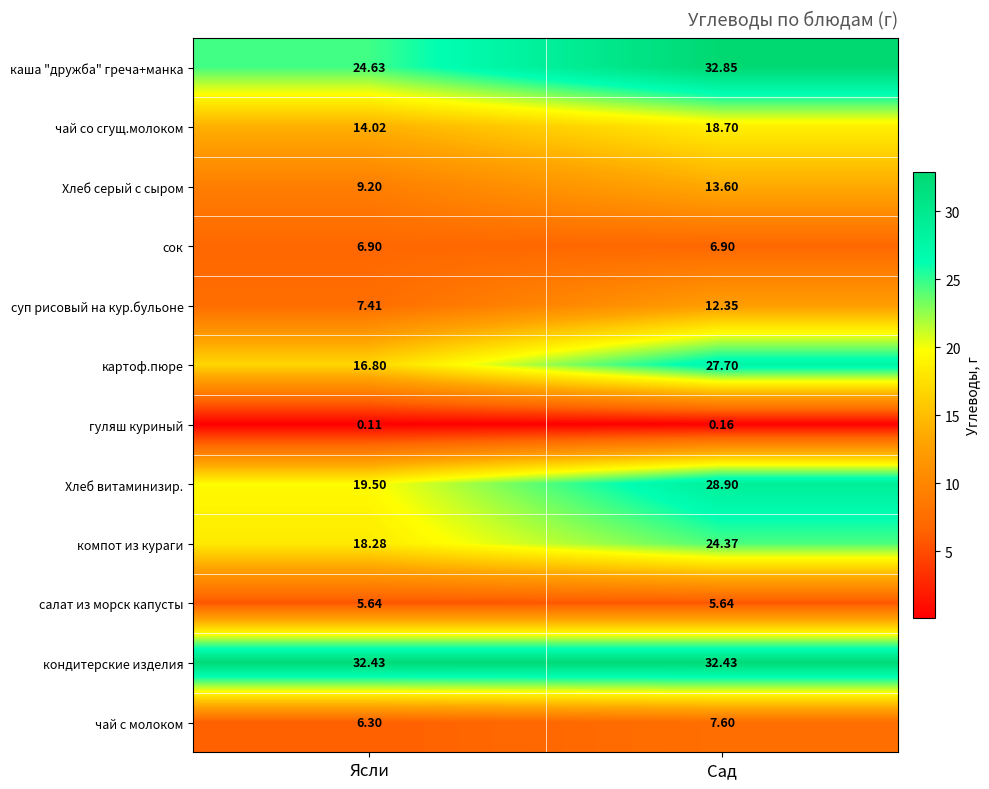

At which category is the sum across all series the highest?

Сад